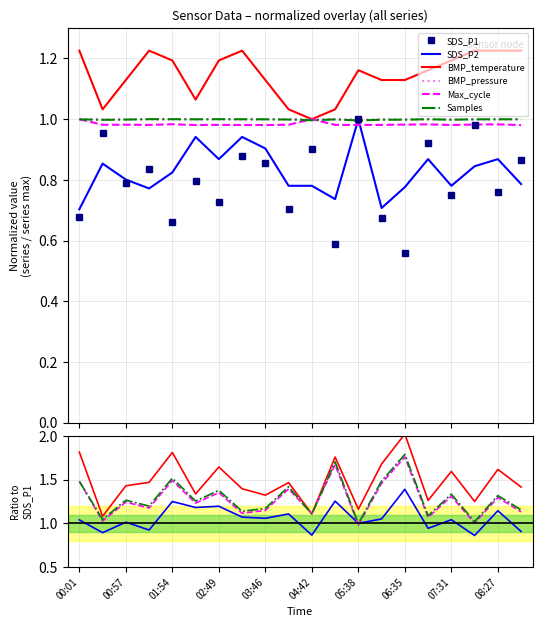

At which label is SDS_P2 closest to 0?

00:01